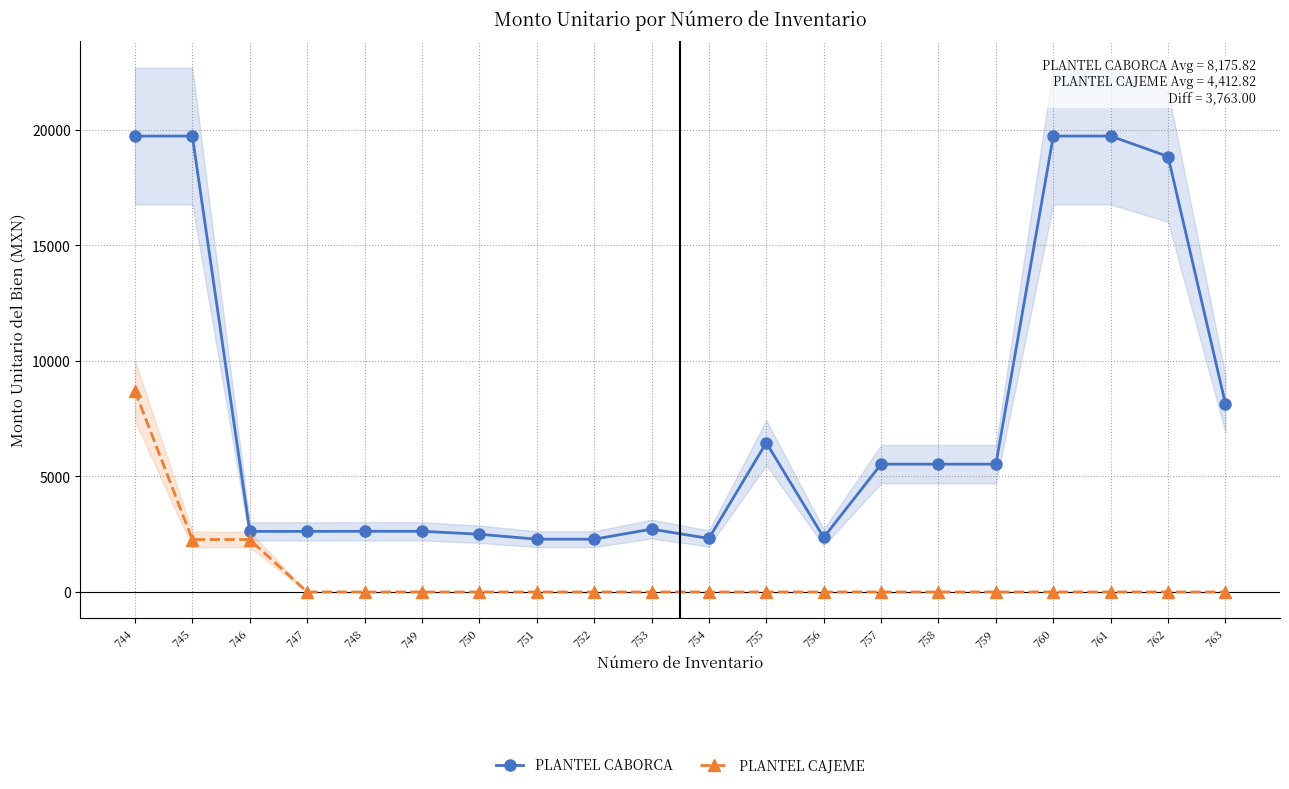

List the labels in order of PLANTEL CAJEME value, smallest first.

747, 748, 749, 750, 751, 752, 753, 754, 755, 756, 757, 758, 759, 760, 761, 762, 763, 745, 746, 744